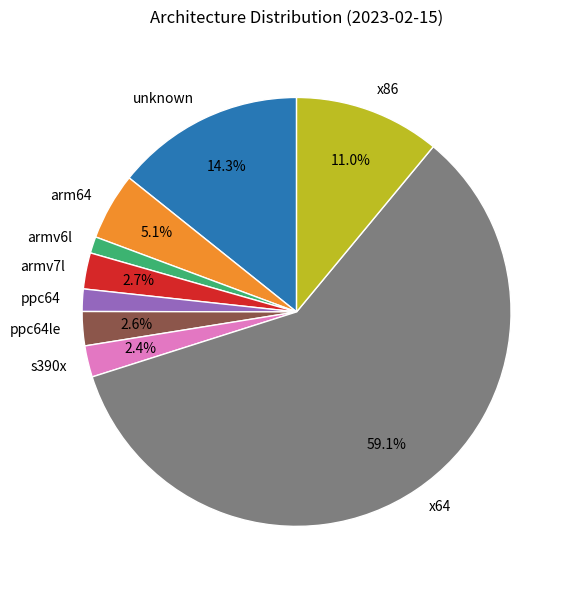

Which slice is the largest?

x64